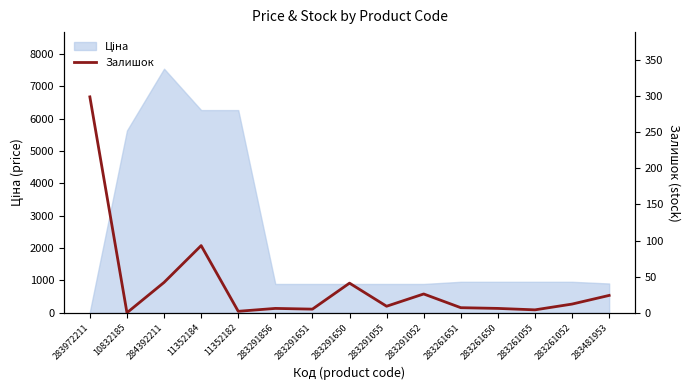

How many values are below 9?

7